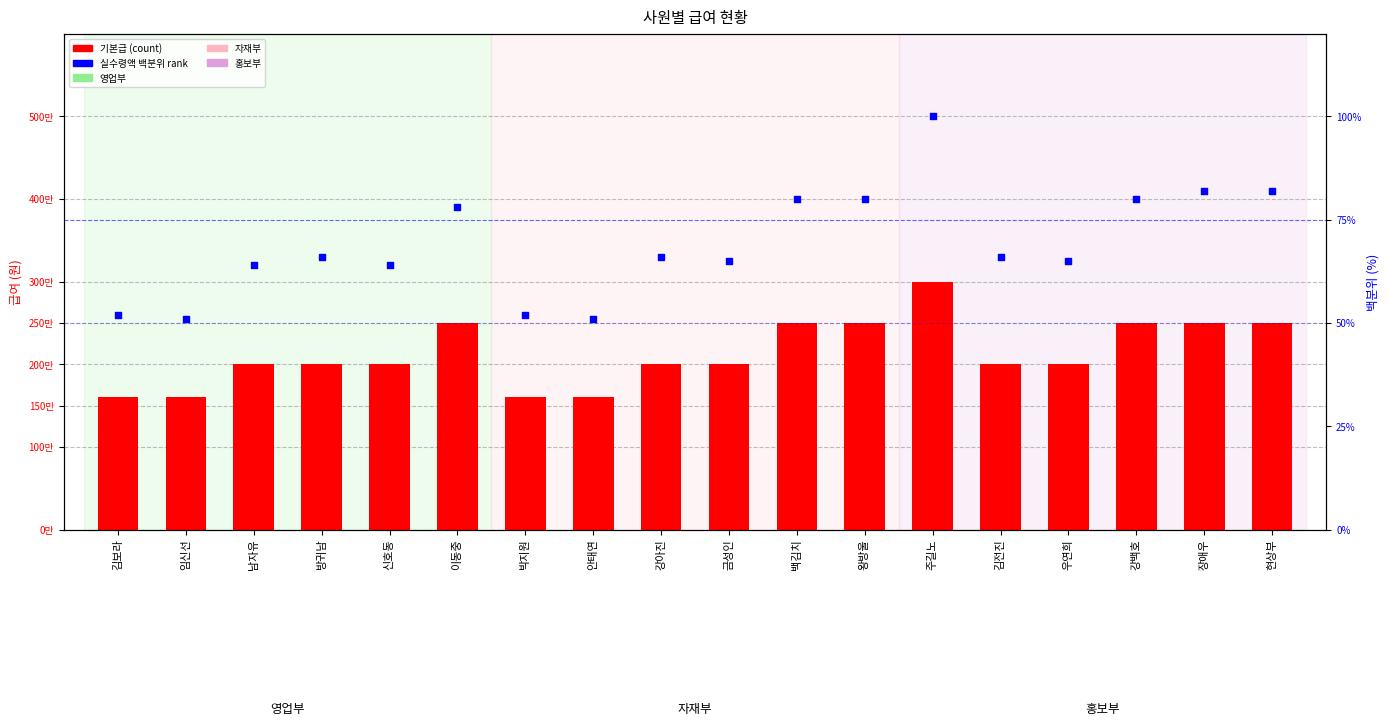

At how many categories does at least one series exceed 99627?

18